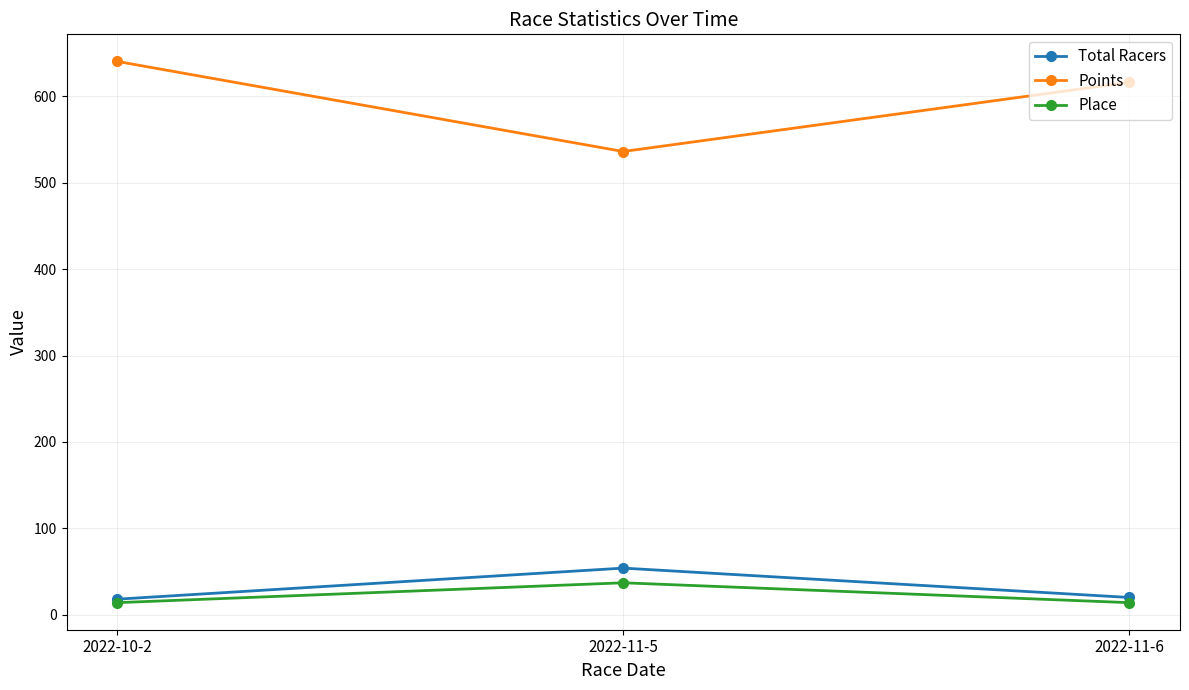

At which category is the sum across all series the highest?

2022-10-2